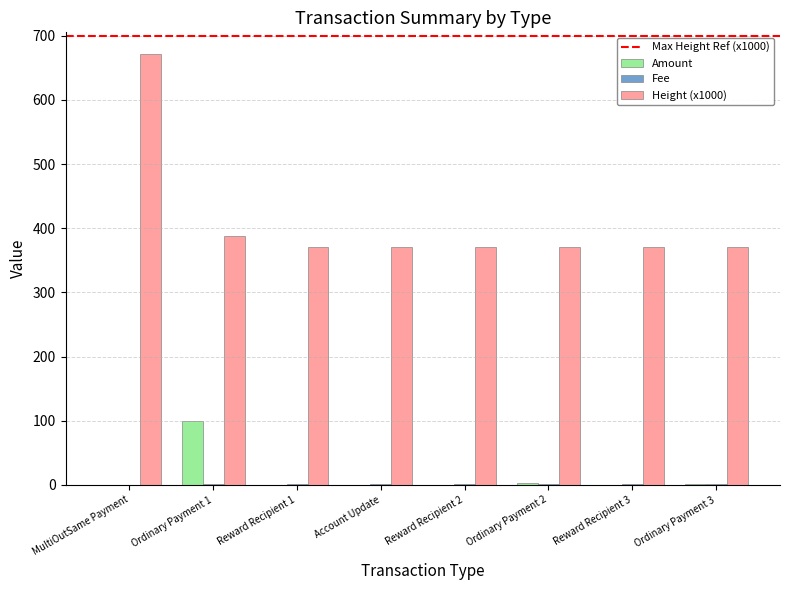

The value of Height (x1000) at Ordinary Payment 1 is 539.0. True or false?

False